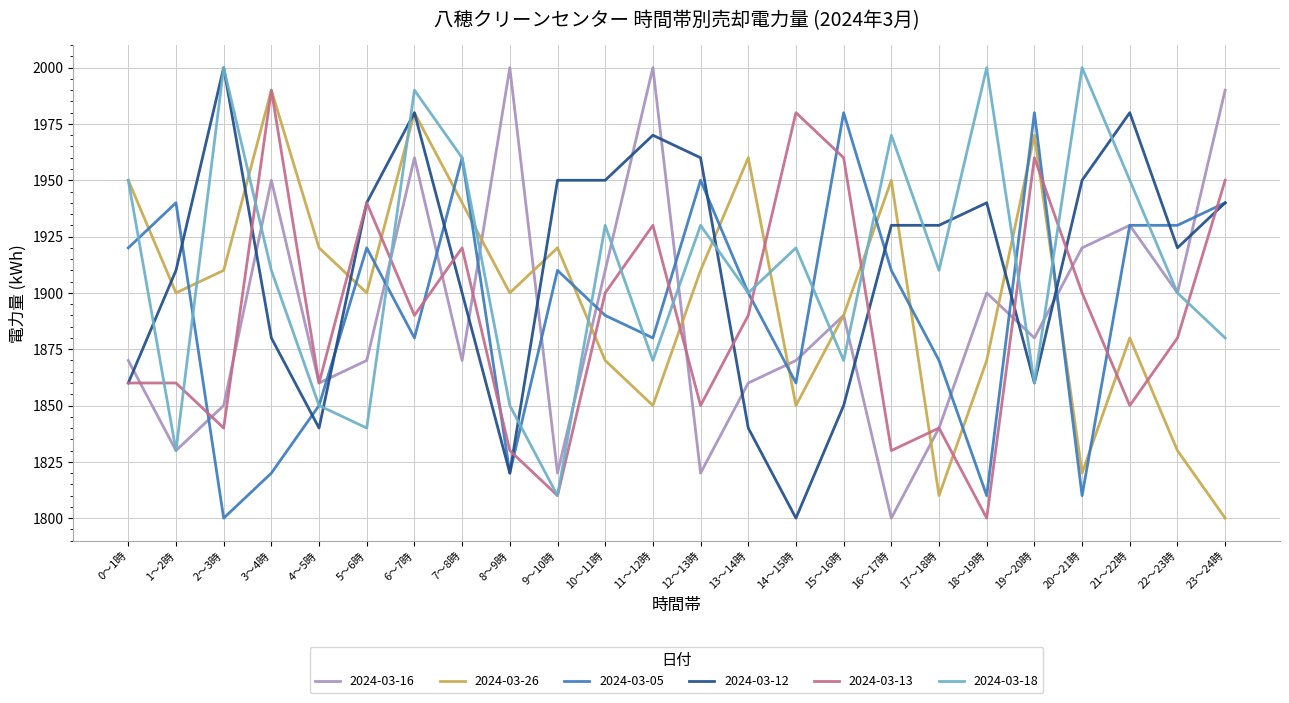

At which category does 2024-03-05 reach its first local valley?

2～3時